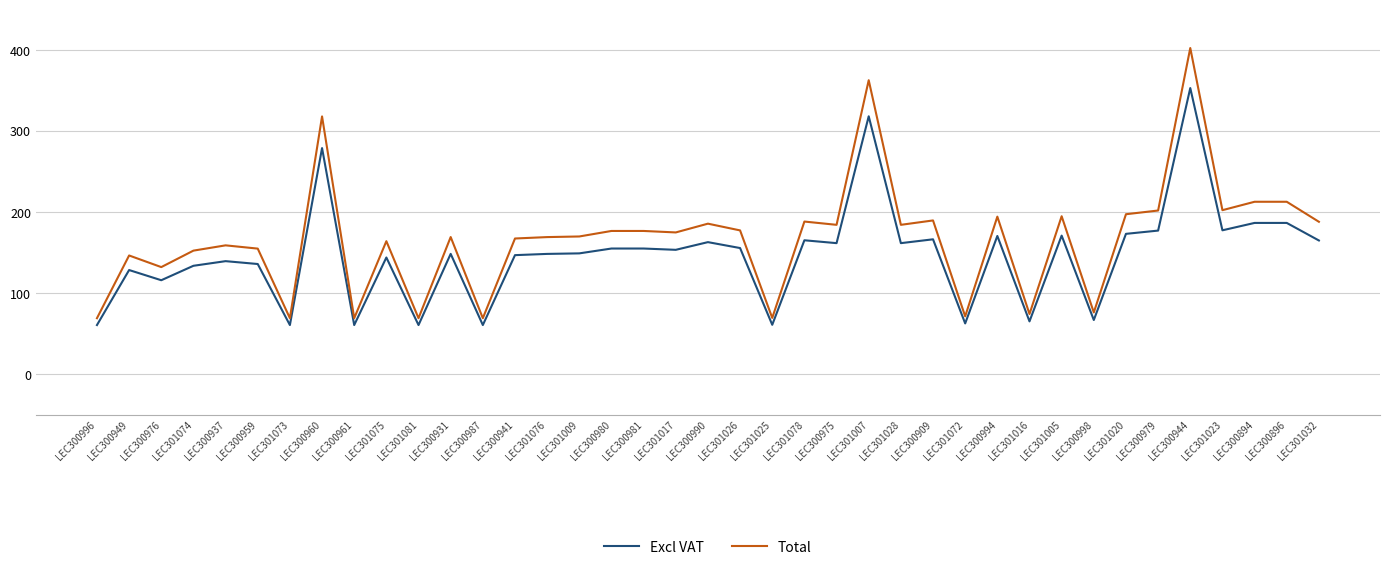

Is it true that Excl VAT equals 353.1 at LEC300944?

True